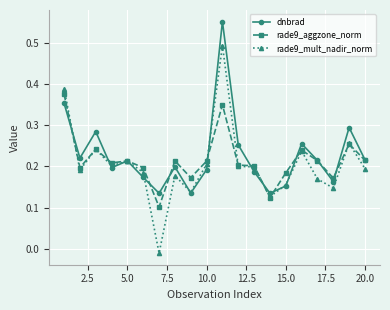

Which series has the largest total across all categories?

dnbrad